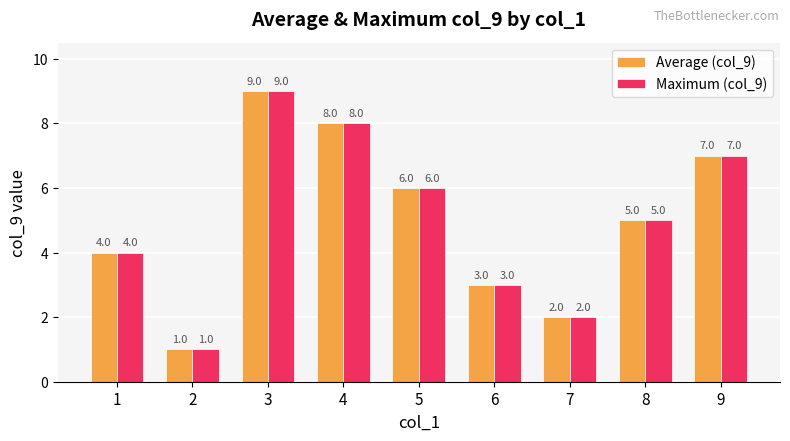

Rank the categories by Average (col_9) value from lowest to highest.

2, 7, 6, 1, 8, 5, 9, 4, 3